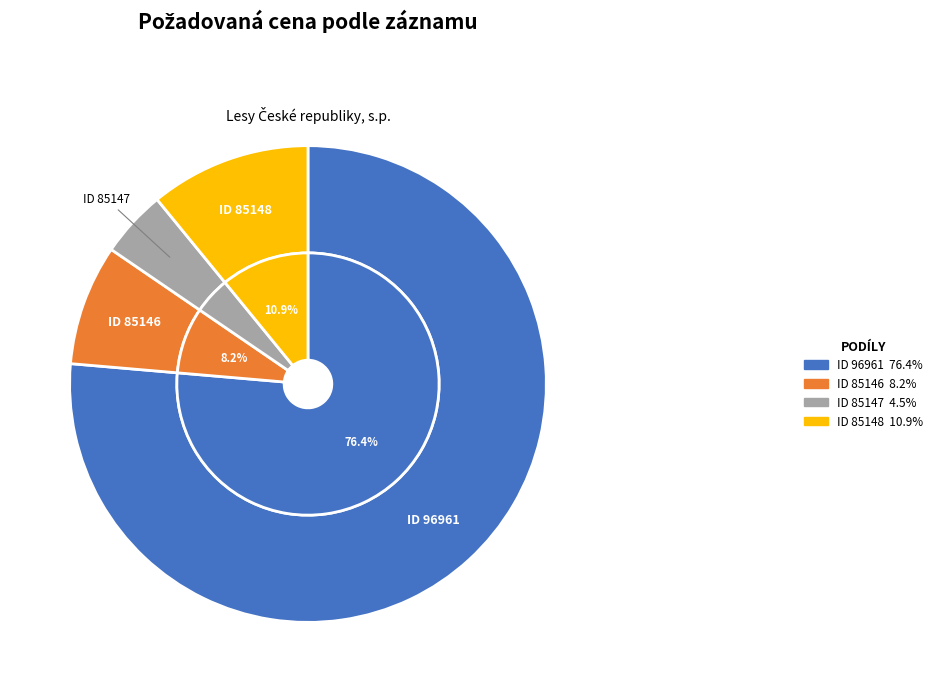

How many slices are in this pie chart?

4